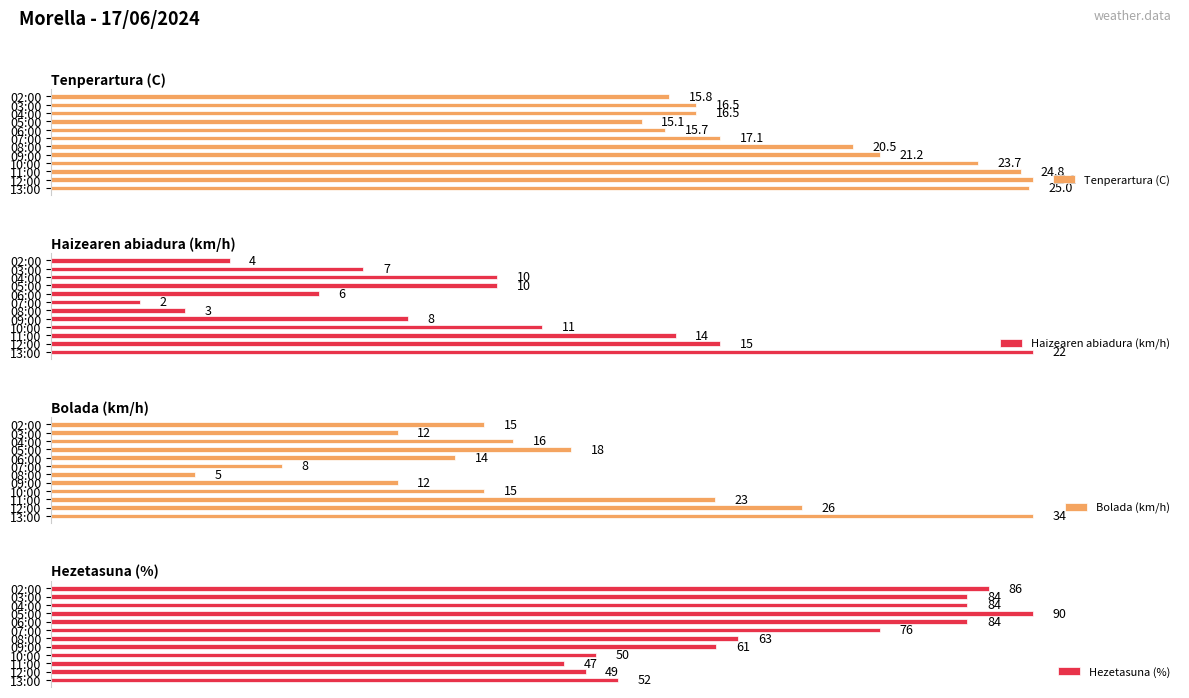

At 02:00, list the series in order from smallest to largest.

Haizearen abiadura (km/h), Bolada (km/h), Tenperartura (C), Hezetasuna (%)